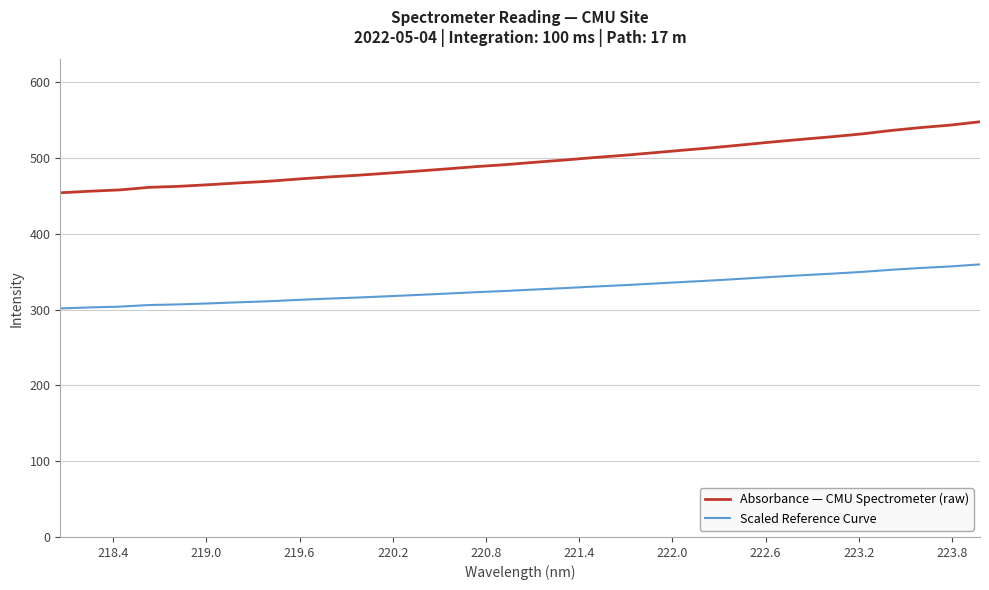

Does the chart display data point markers on the line(s)?

No